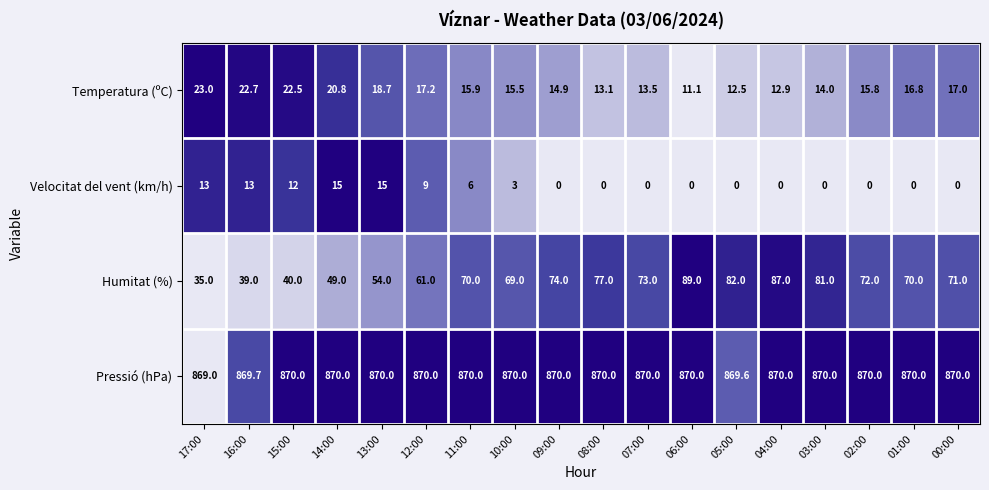

What is the total value across all series at 13:00?

957.7